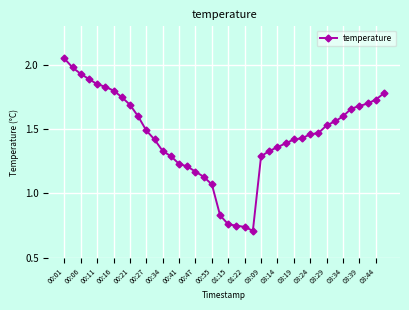

What is the greatest value displayed?

2.0